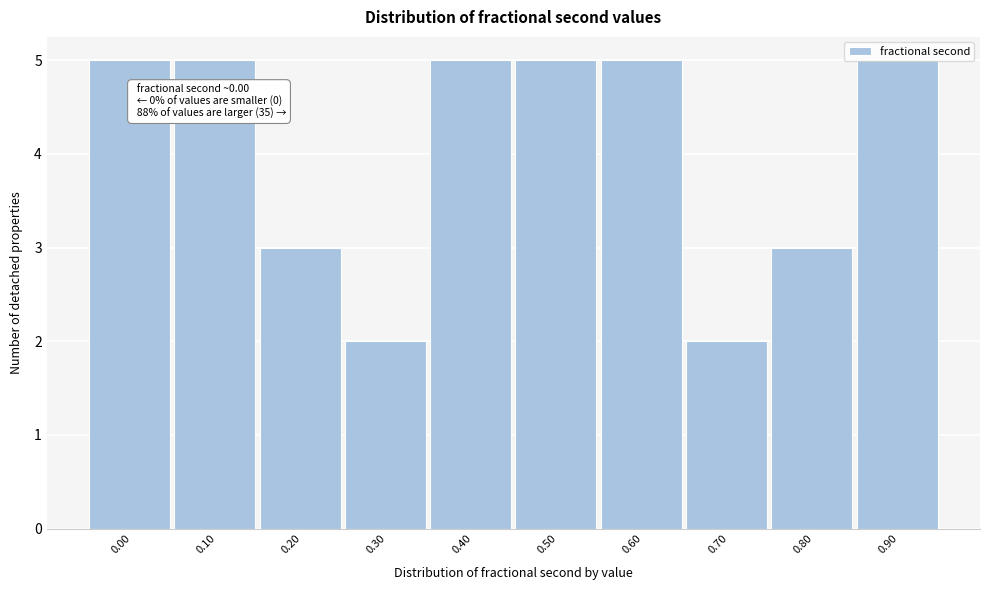

What is the value of the 8th bar from the left?

2